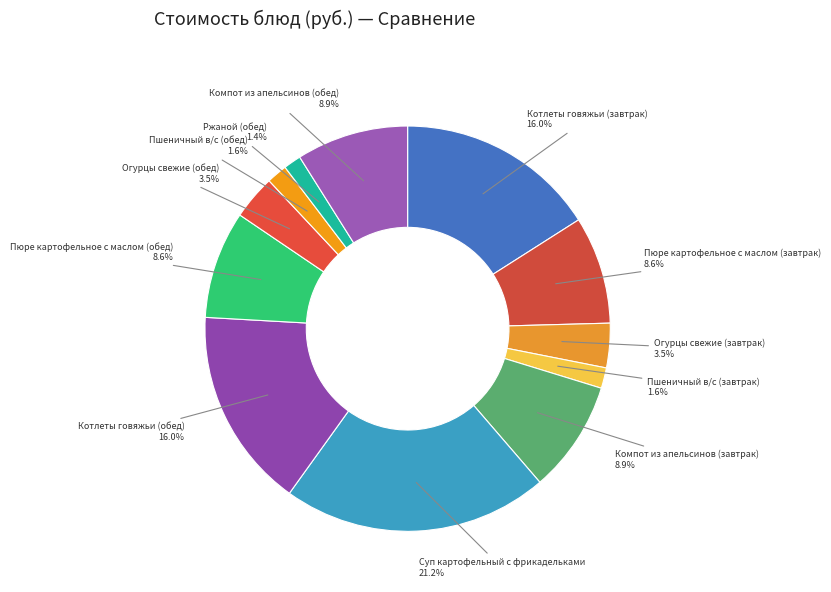

How many segments does this pie chart have?

12